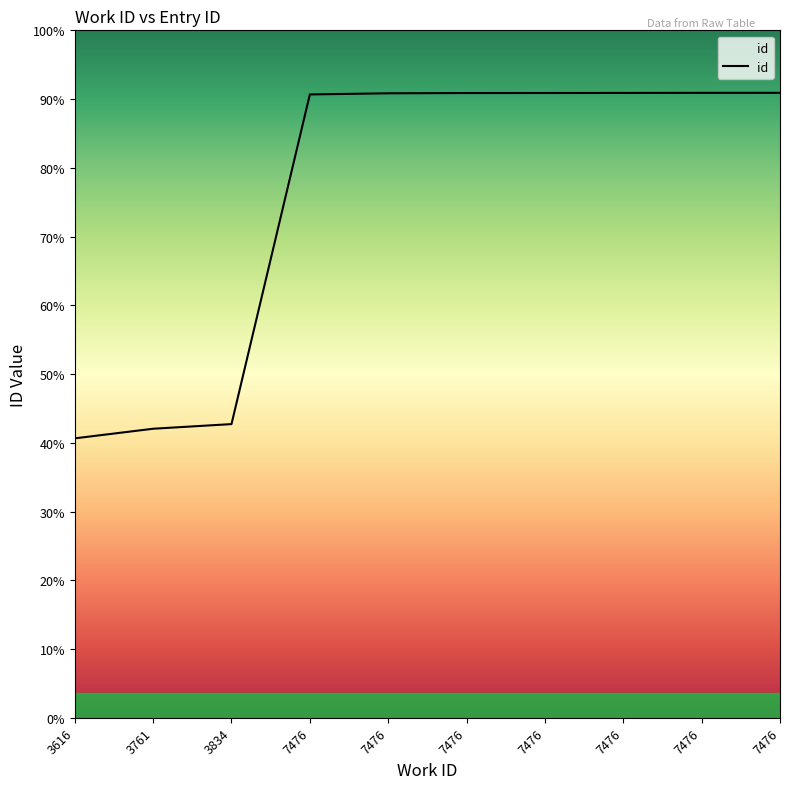

Is this an area chart (filled region under the line)?

Yes